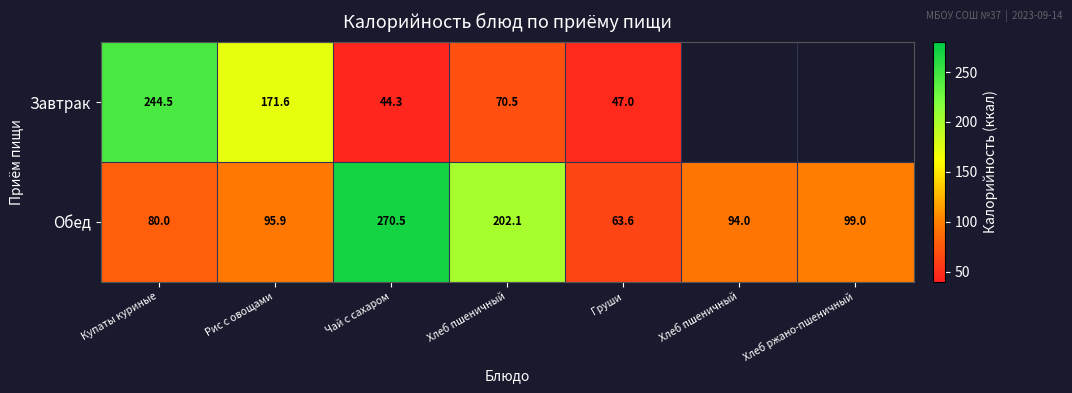

Rank the categories by Завтрак value from lowest to highest.

Чай с сахаром, Груши, Хлеб пшеничный, Рис с овощами, Купаты куриные, Хлеб пшеничный, Хлеб ржано-пшеничный